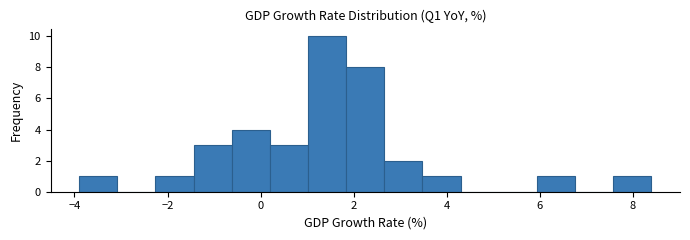

Reading left to right, list every bar in this chart as the range it spans on the x-axis followed by its height. Neither the bar edges nor the heights are printed on the chart, so give them approximately, as read against the axes.

-3.90 to -3.08: 1
-3.08 to -2.26: 0
-2.26 to -1.44: 1
-1.44 to -0.62: 3
-0.62 to 0.20: 4
0.20 to 1.02: 3
1.02 to 1.84: 10
1.84 to 2.66: 8
2.66 to 3.48: 2
3.48 to 4.30: 1
4.30 to 5.12: 0
5.12 to 5.94: 0
5.94 to 6.76: 1
6.76 to 7.58: 0
7.58 to 8.40: 1